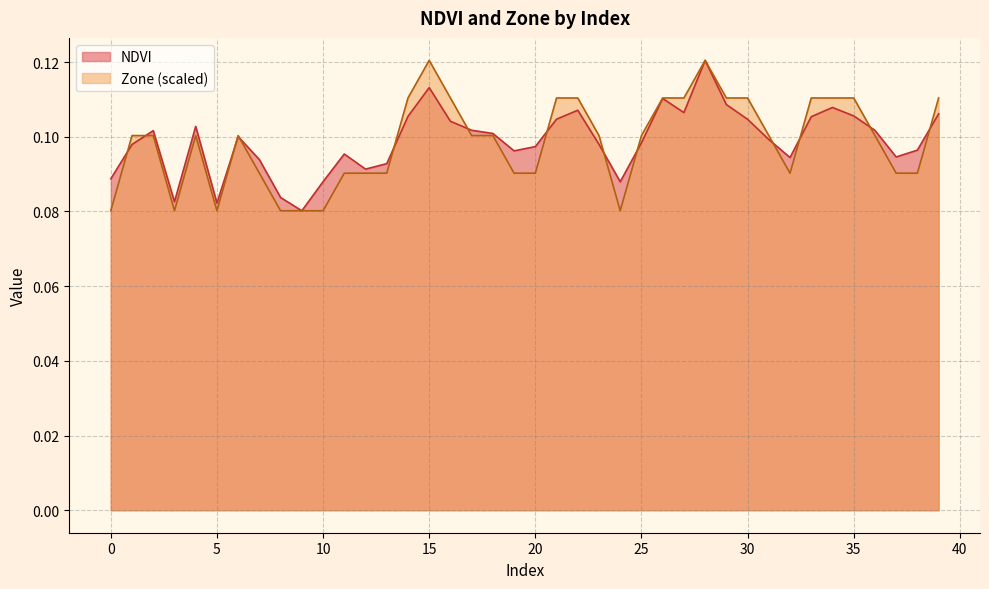

List the series in order of their peak value, lowest first.

NDVI, Zone